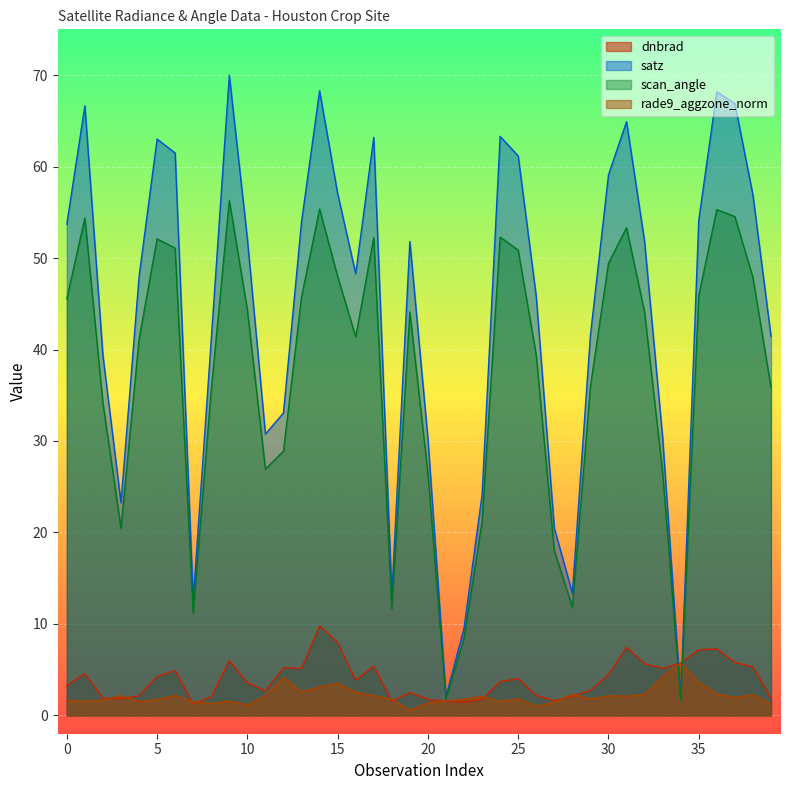

At how many categories does at least one series exceed 3?

39